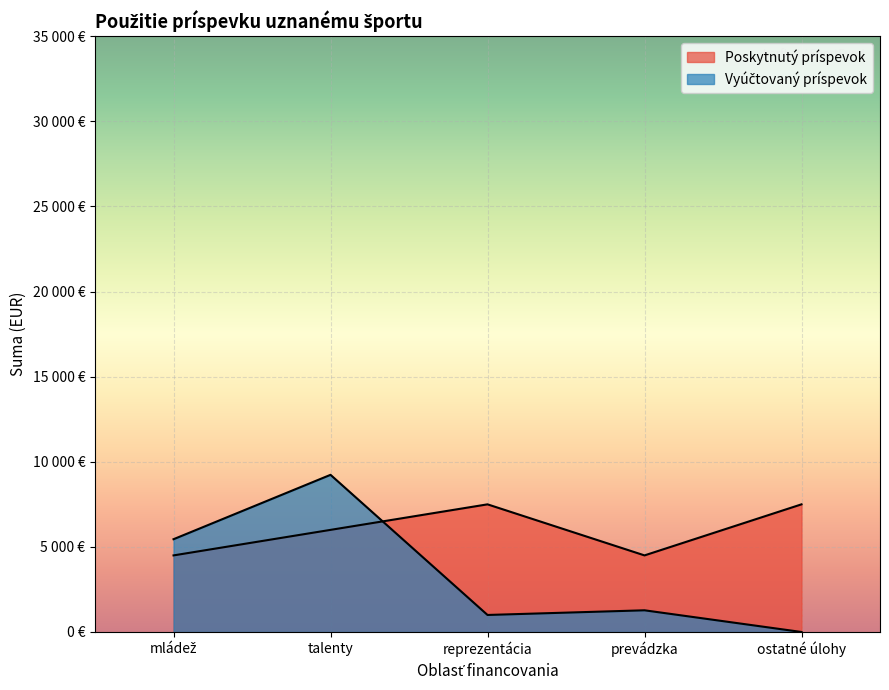

What is the highest value of the Poskytnutý príspevok series?

7500.0